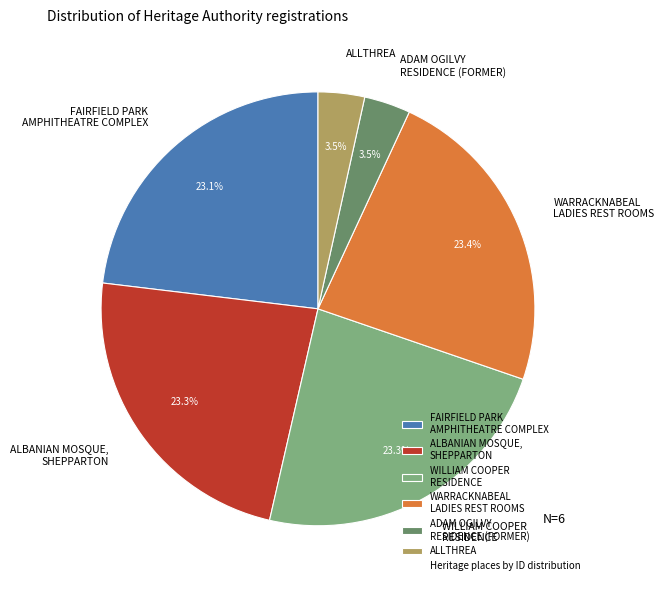

What percentage is NOT represented by WILLIAM COOPER RESIDENCE?

76.7%